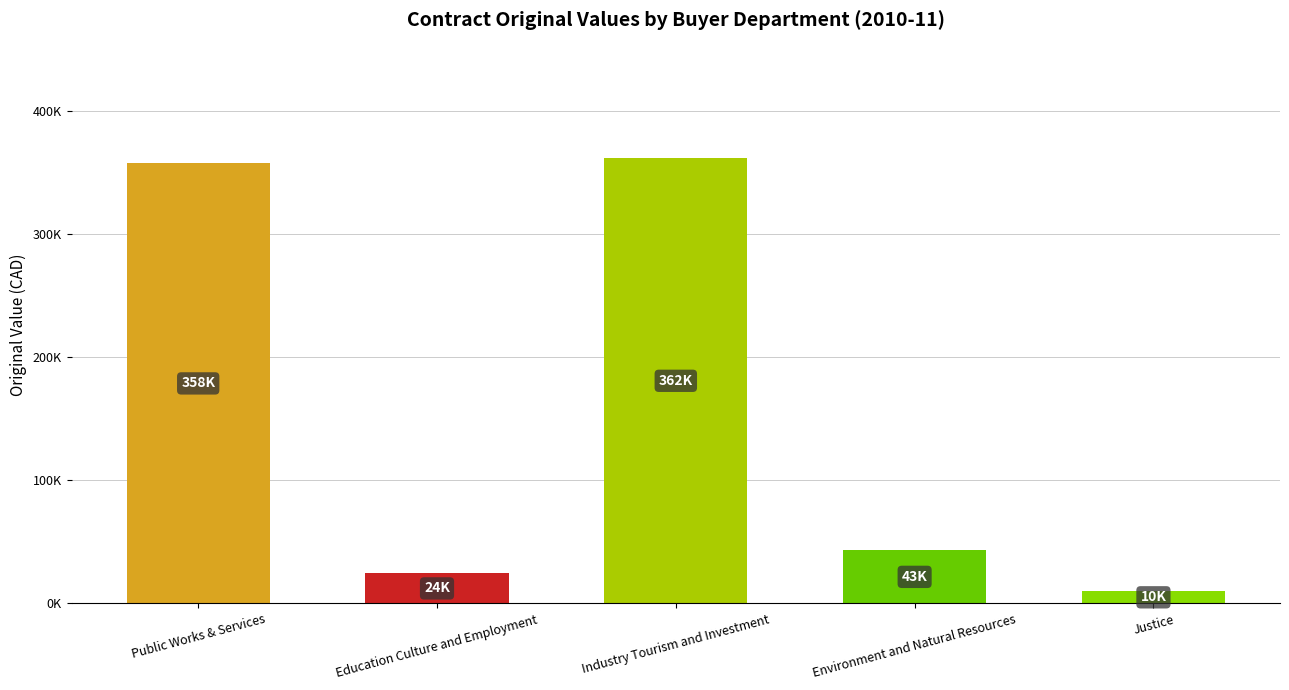

What is the label of the 4th bar from the left?

Environment and Natural Resources